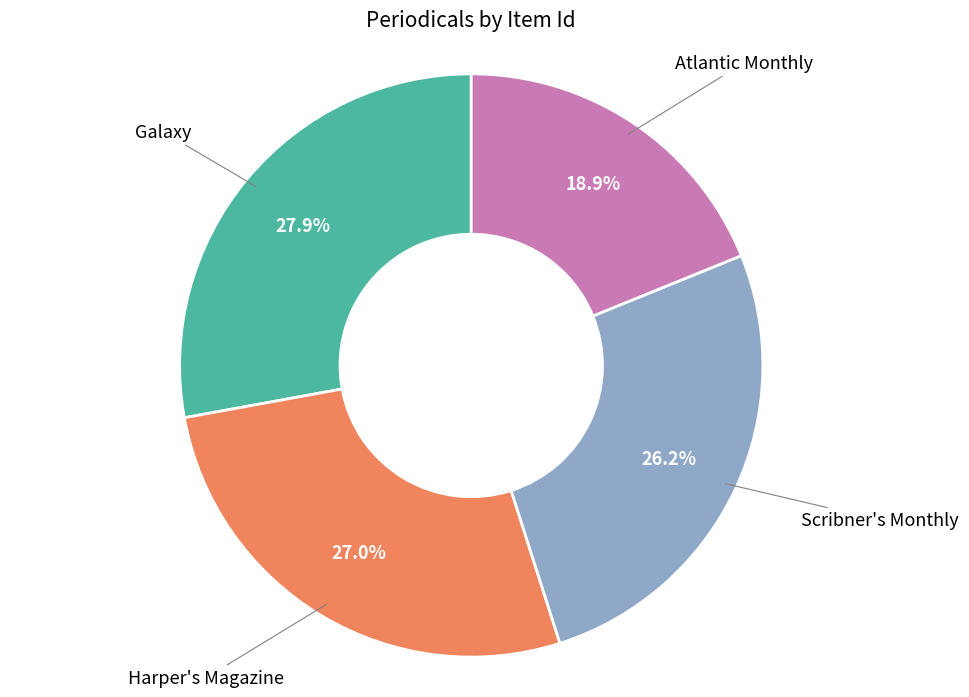

Which slice is the smallest?

Atlantic Monthly